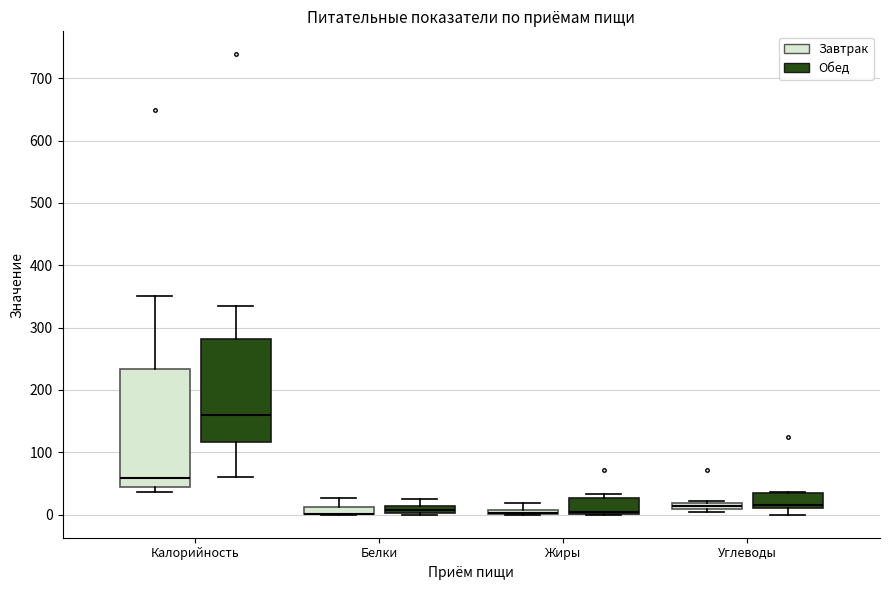

Comparing the boxes themselves (not the whiskers), which one is the tallest?

Калорийность (Завтрак)